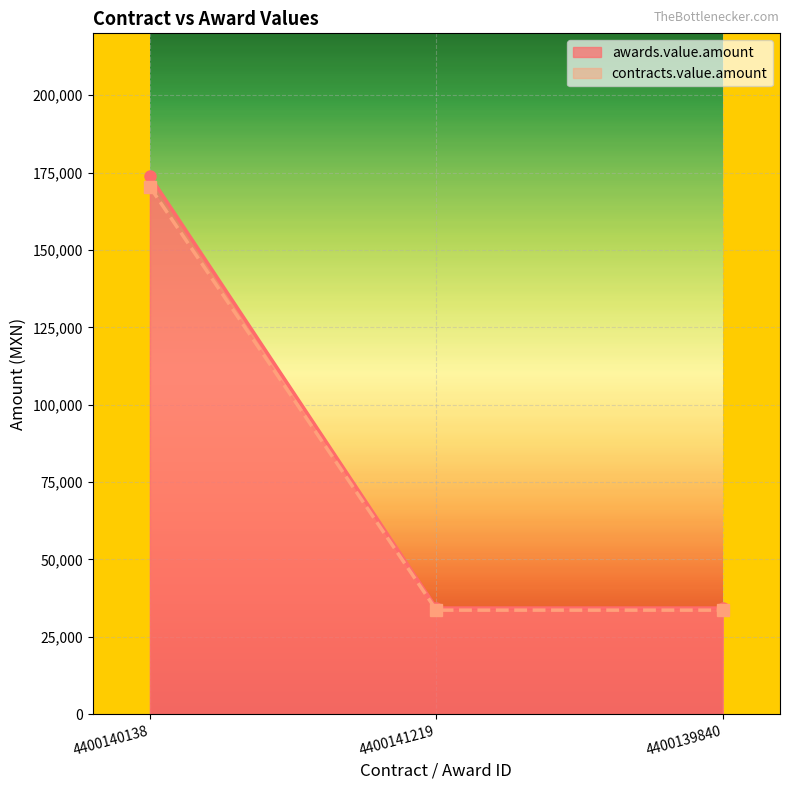

What value does the contracts.value.amount series have at 4400140138?

173834.4